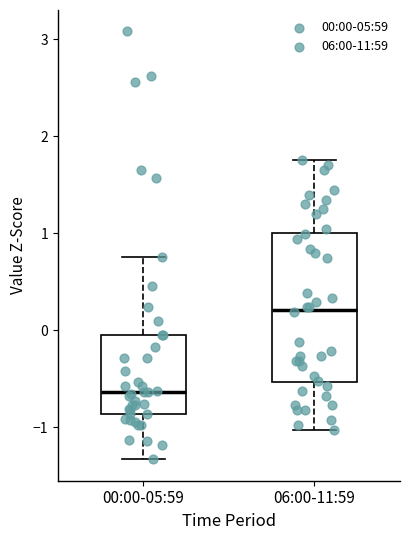

Reading left to right, read every box against the y-axis: the position of its median line, the range the box covers, and the ends of its whiskers. The values are not printed on the chart, so give them approximately, as read against the axis.

00:00-05:59: median -0.6, box -0.9 to -0.1, whiskers -1.3 to 0.8
06:00-11:59: median 0.2, box -0.5 to 1.0, whiskers -1.0 to 1.8